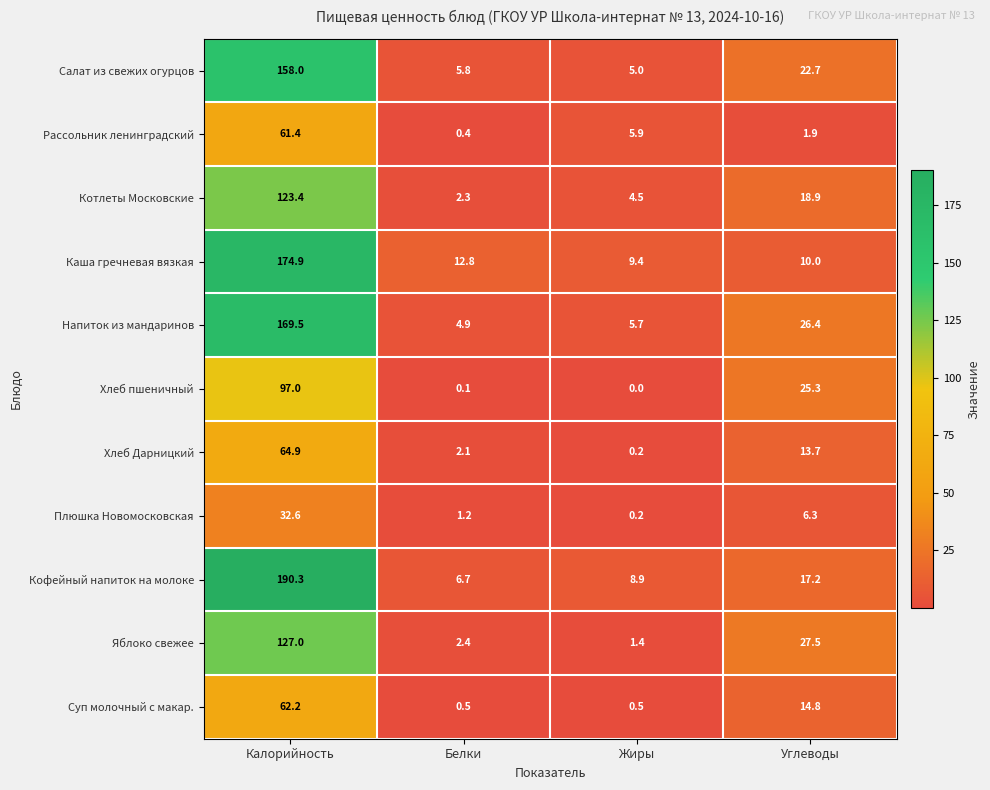

What is the difference between the maximum and minimum values in the Салат из свежих огурцов series?

153.0